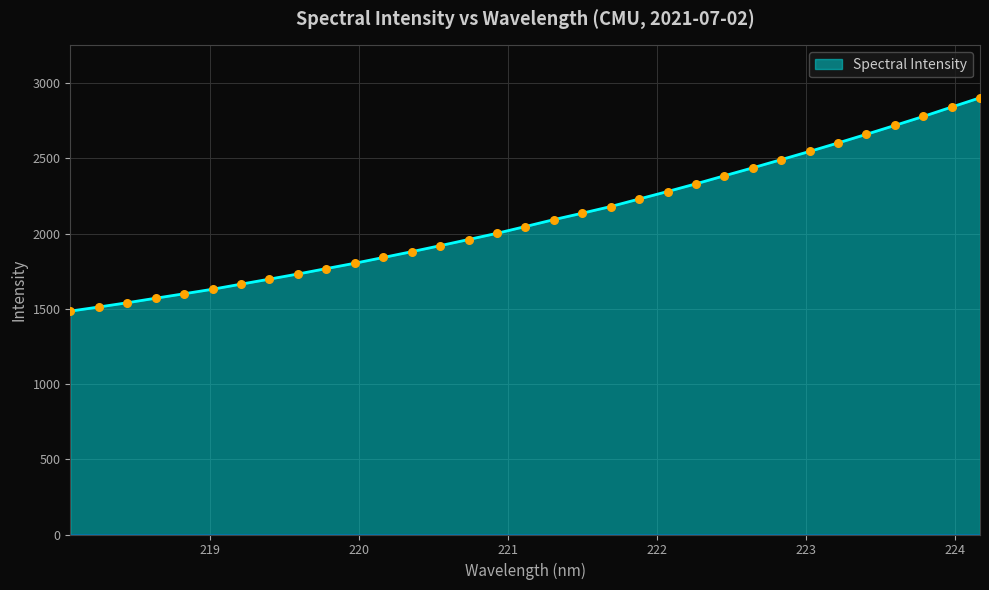

What is the maximum value shown in the chart?

2901.7